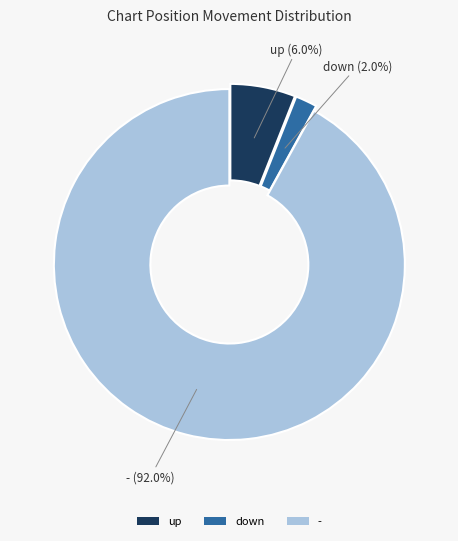

Between - and down, which is larger?

-